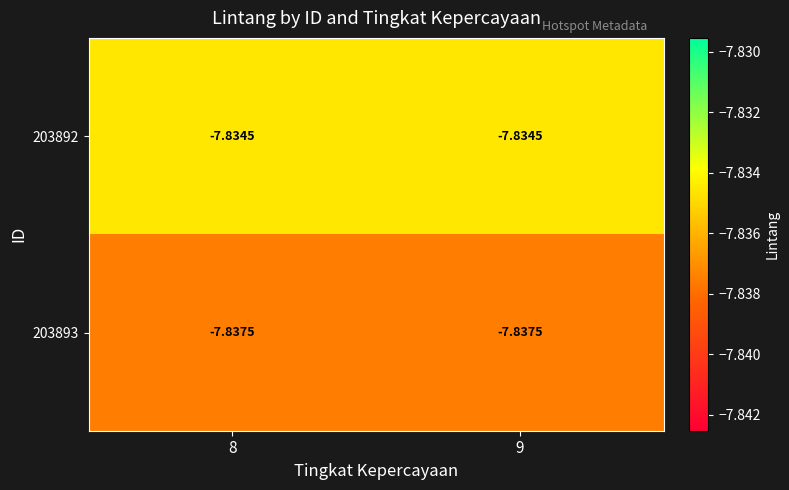

Reading left to right, list all the values displayed in this chart.

203892: 8=-7.8	9=-7.8
203893: 8=-7.8	9=-7.8